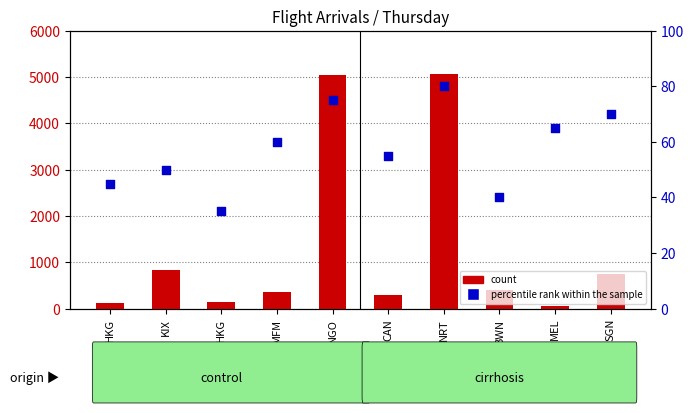

Which series has the largest total across all categories?

count